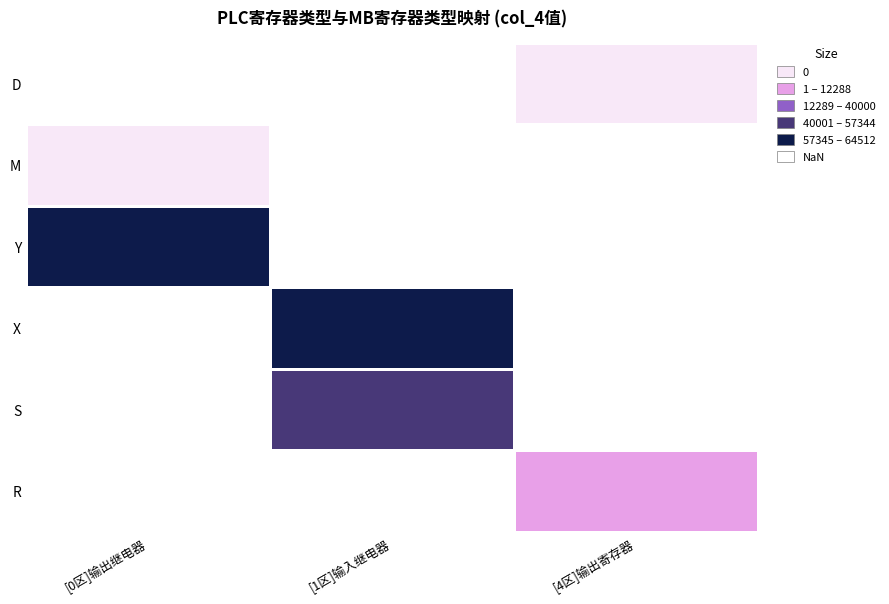

List the labels in order of X value, largest first.

[0区]输出继电器, [1区]输入继电器, [4区]输出寄存器